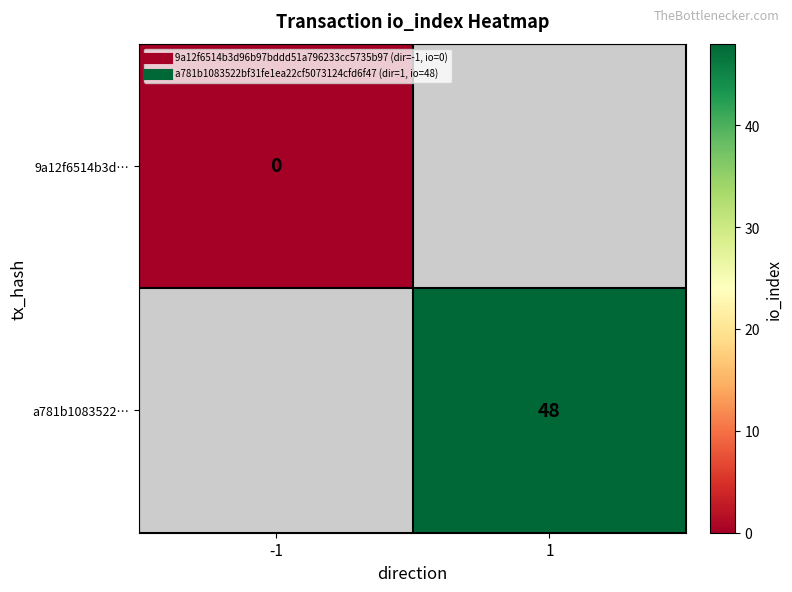

How many distinct data groups are displayed?

2